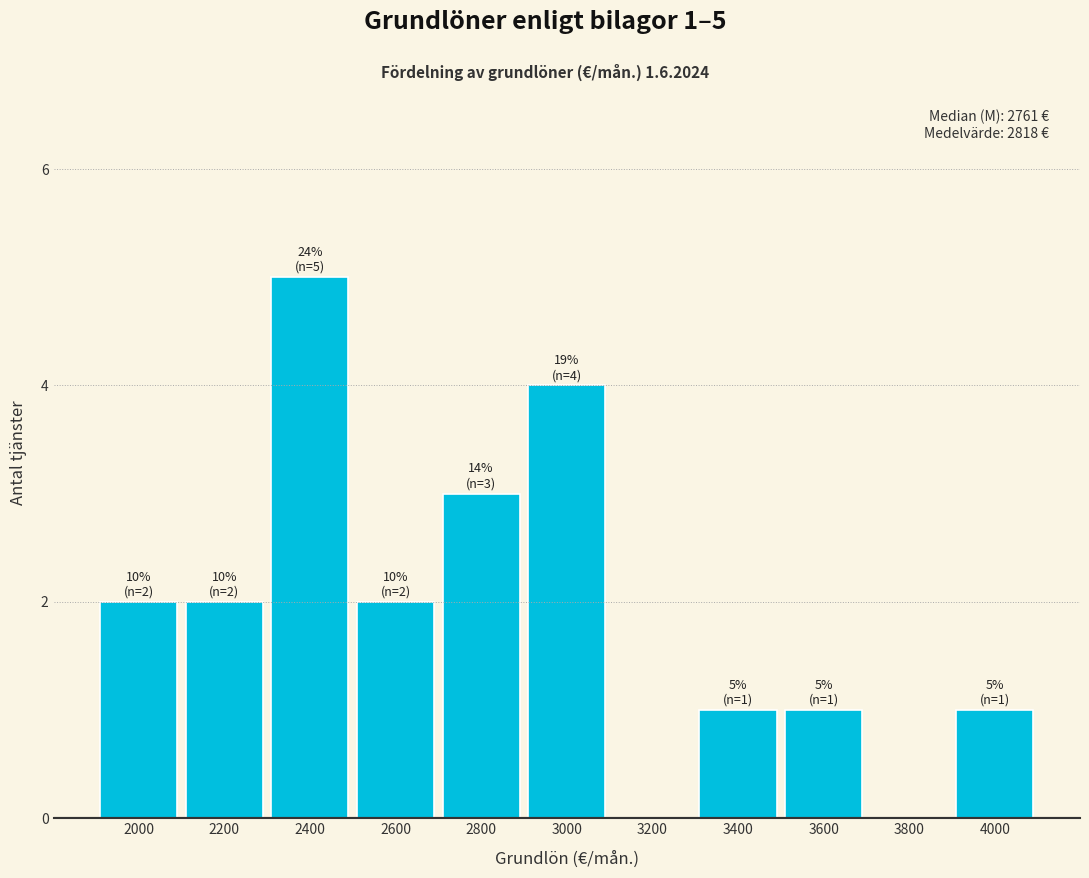

Reading left to right, what are all the values shown in this chart?

2000=2	2200=2	2400=5	2600=2	2800=3	3000=4	3200=0	3400=1	3600=1	3800=0	4000=1